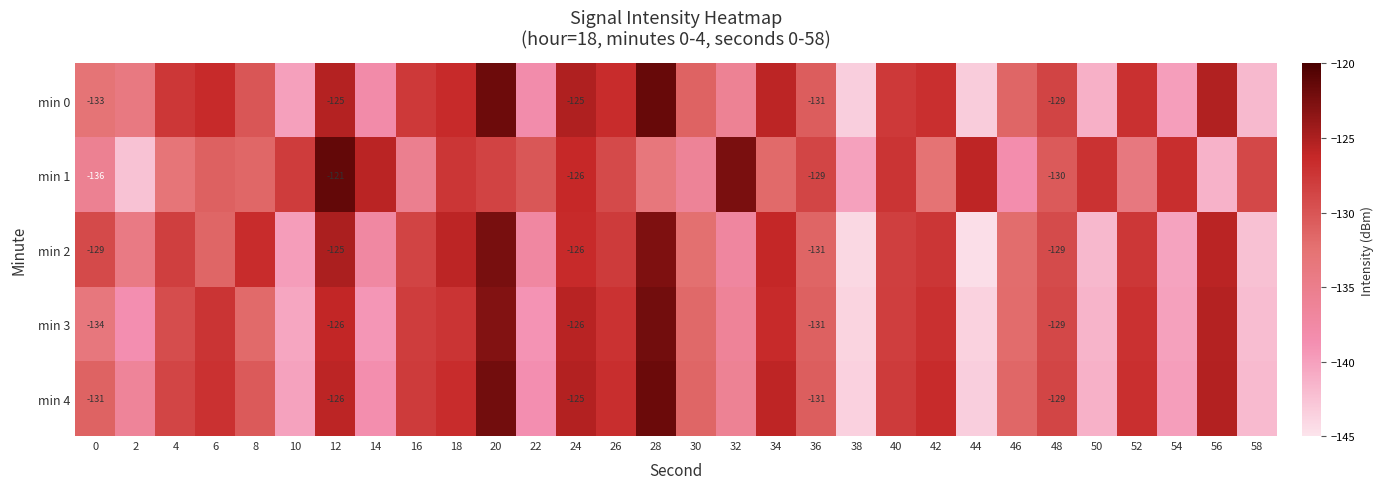

What is the difference between the maximum and second lowest values in the min 1 series?

20.0